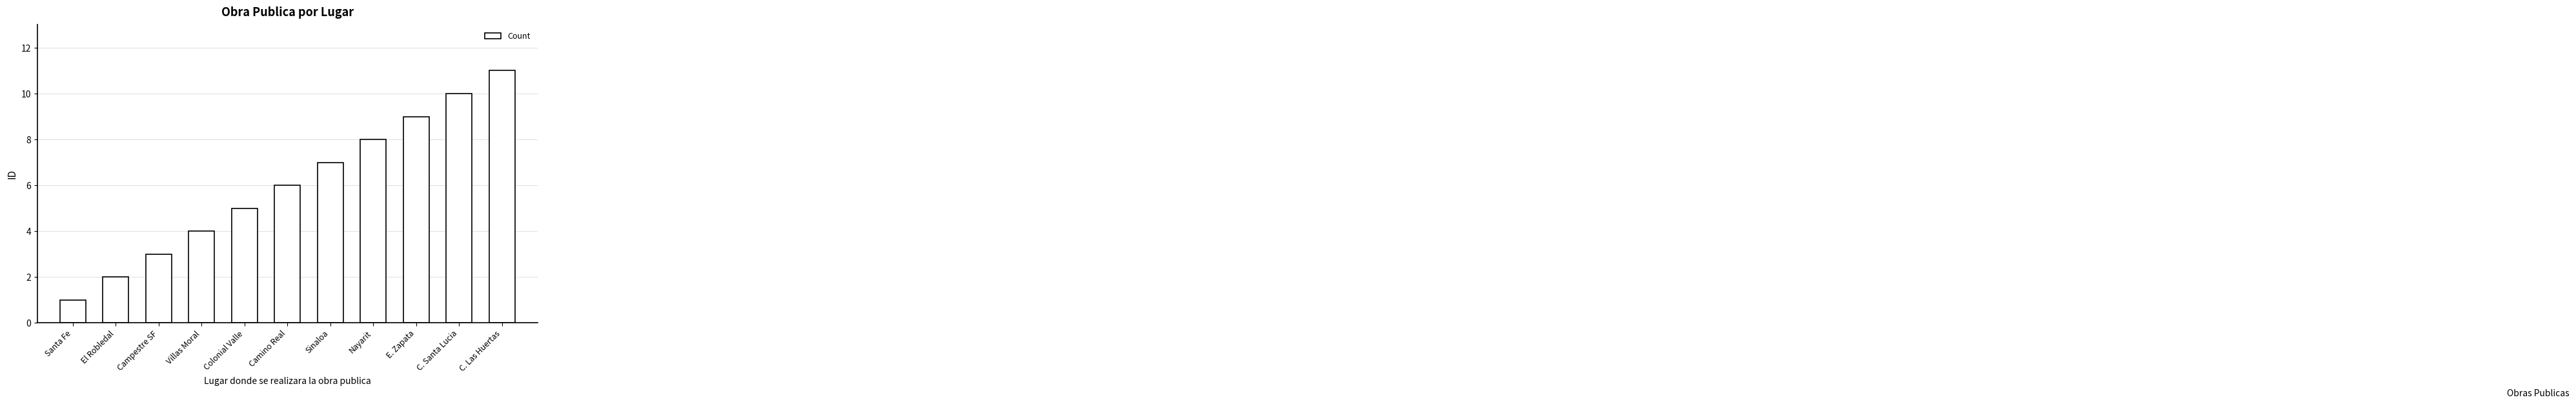

How many values are between 3 and 9?

7